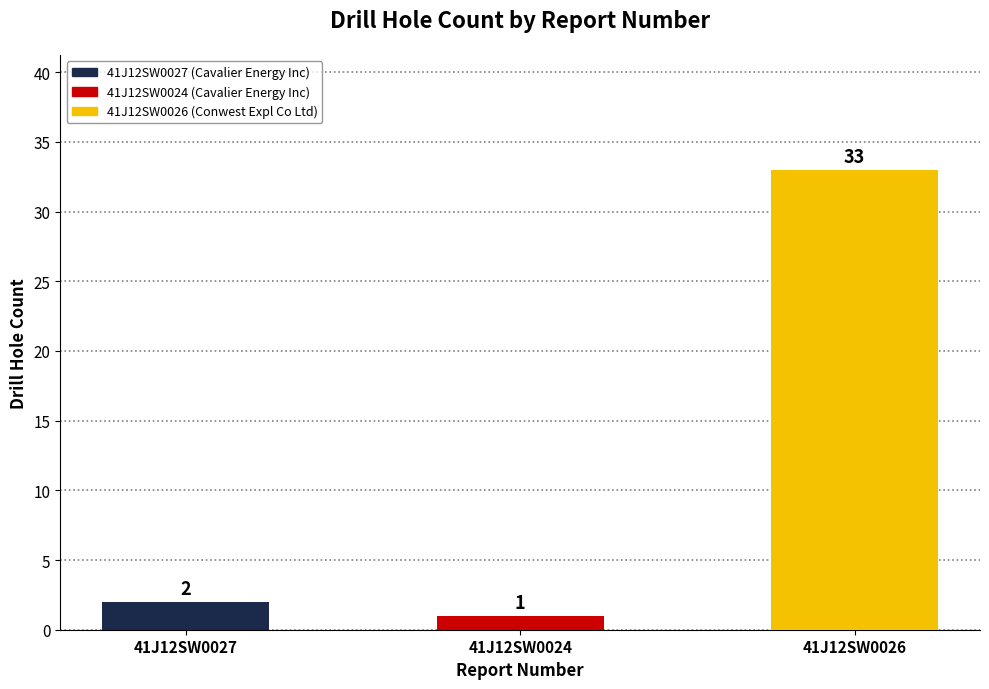

What position from the right is 41J12SW0027?

3